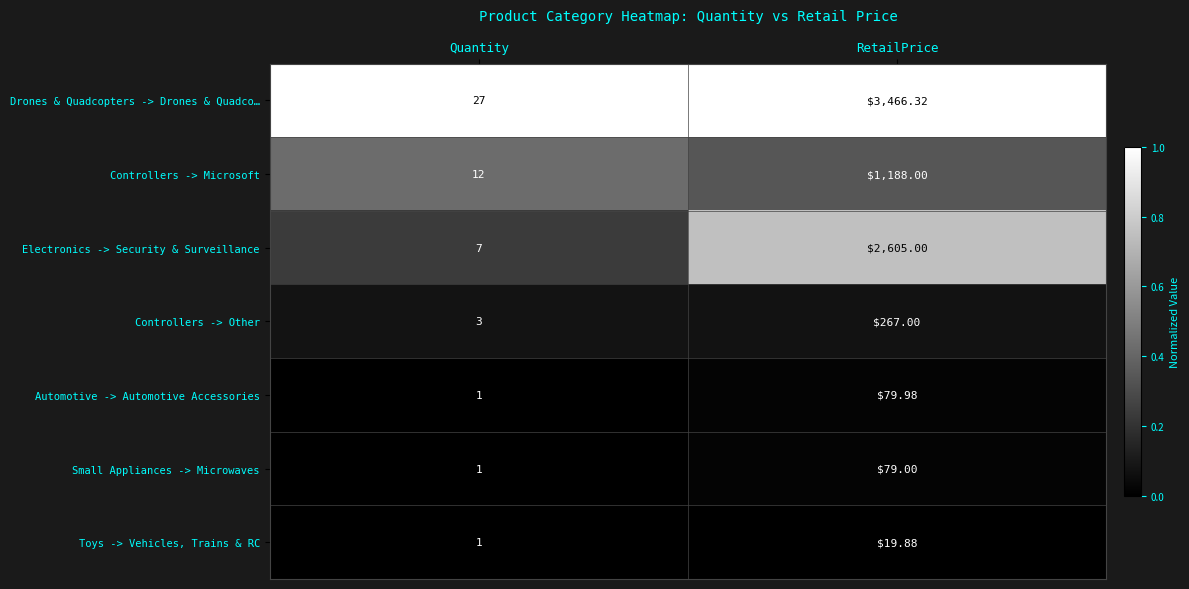

Is the value of Controllers -> Other at RetailPrice greater than the value of Controllers -> Microsoft at Quantity?

Yes